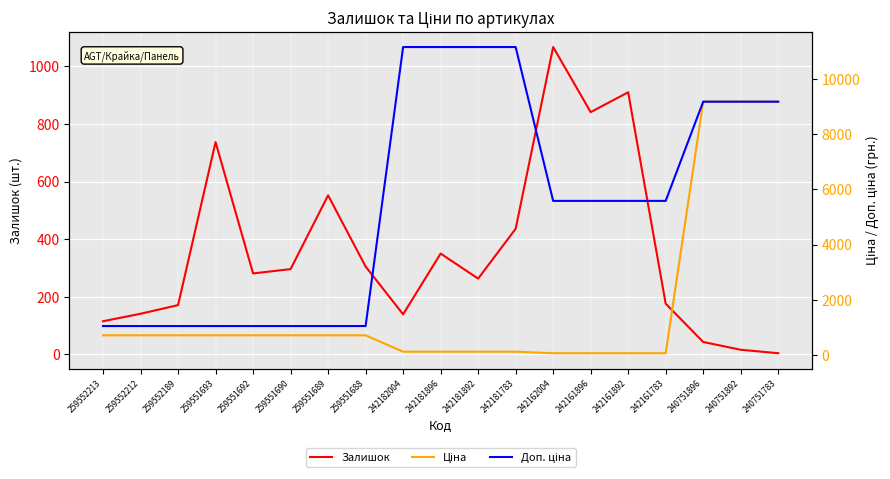

How many data points in Залишок are less than 281?

9